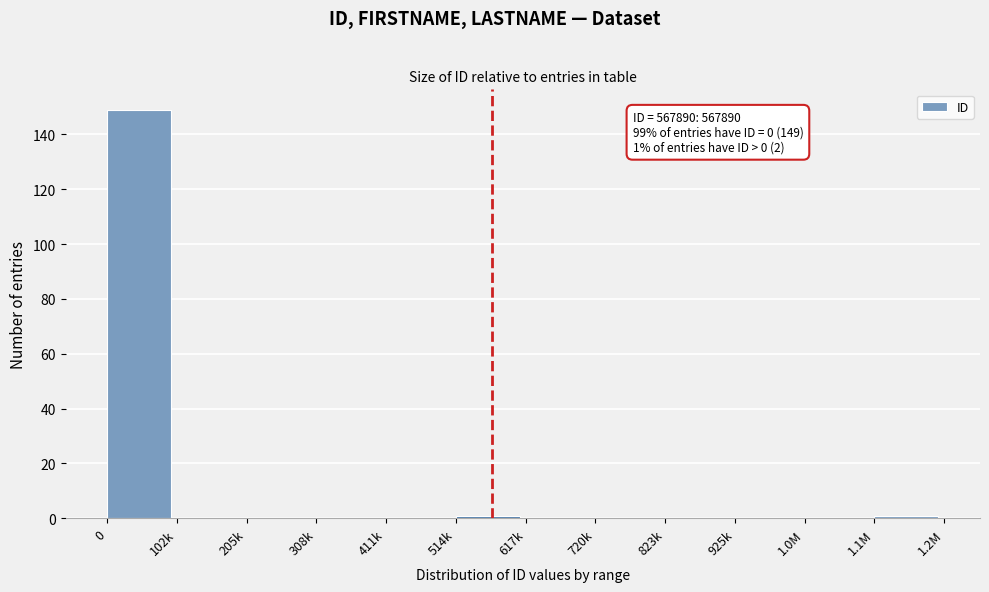

Reading right to left, transcribe all the data shown in this chart.

1.1M=1	1.0M=0	925k=0	823k=0	720k=0	617k=0	514k=1	411k=0	308k=0	205k=0	102k=0	0=149